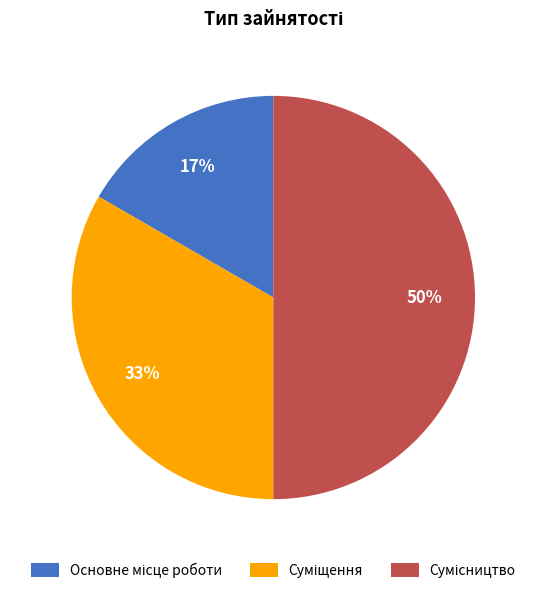

To the nearest percent, what is the average slice percentage?

33%